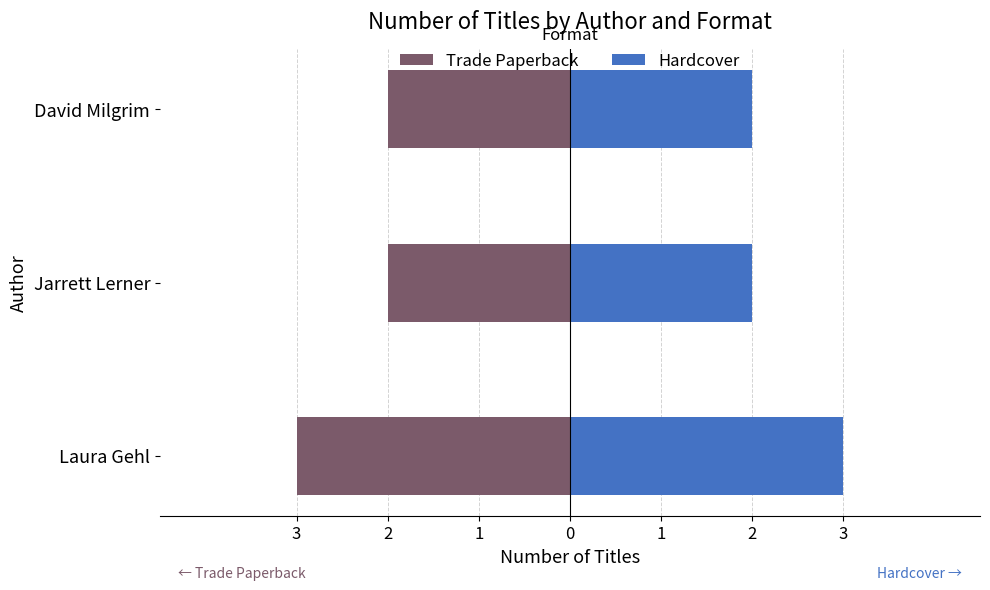

Is it true that Trade Paperback equals -3 at Jarrett Lerner?

False